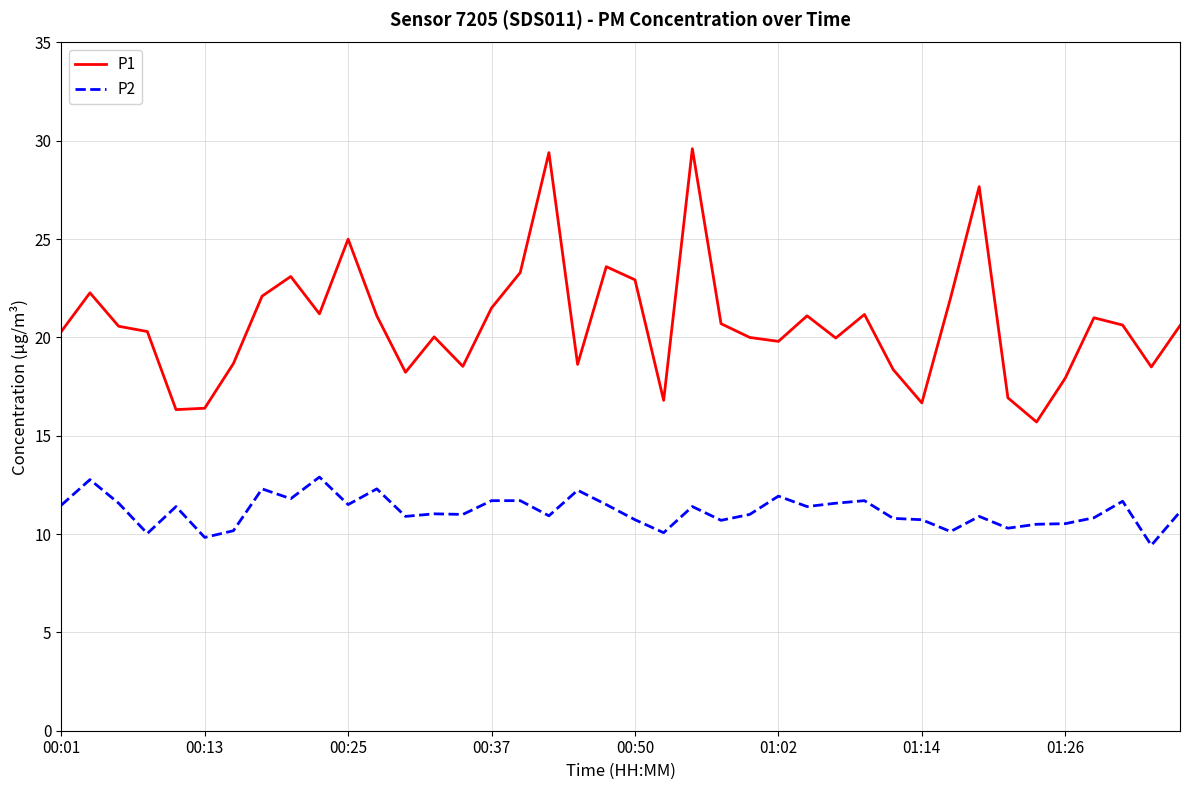

What is the difference between the maximum and minimum values in the P2 series?

3.5